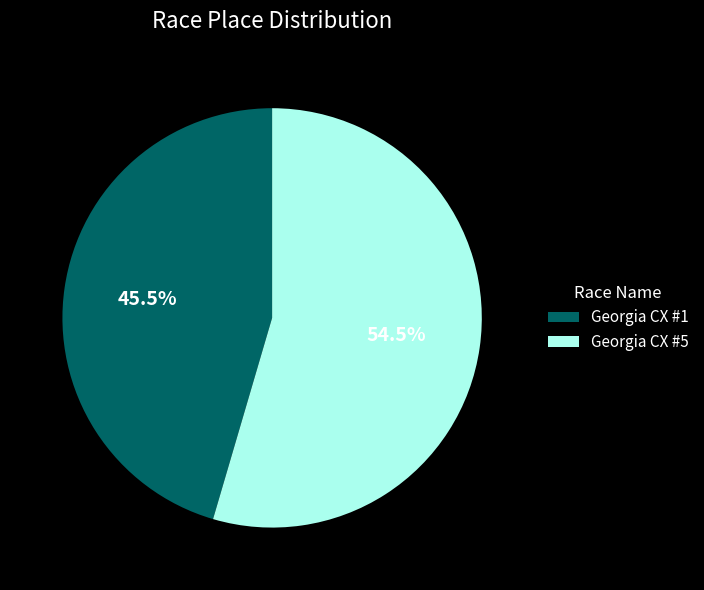

Rank the categories by value from highest to lowest.

Georgia CX #5, Georgia CX #1